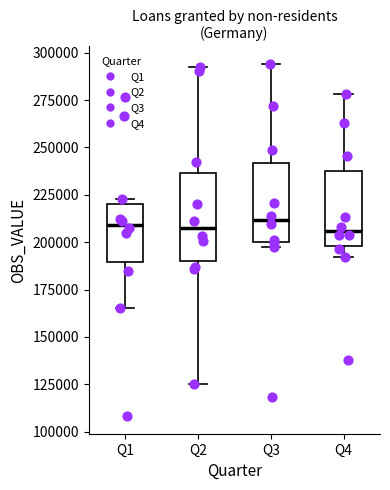

Where does the upper whisker of the box for Q4 end on the y-axis? The values are not printed on the chart, so give them approximately, as read against the axis.

280000